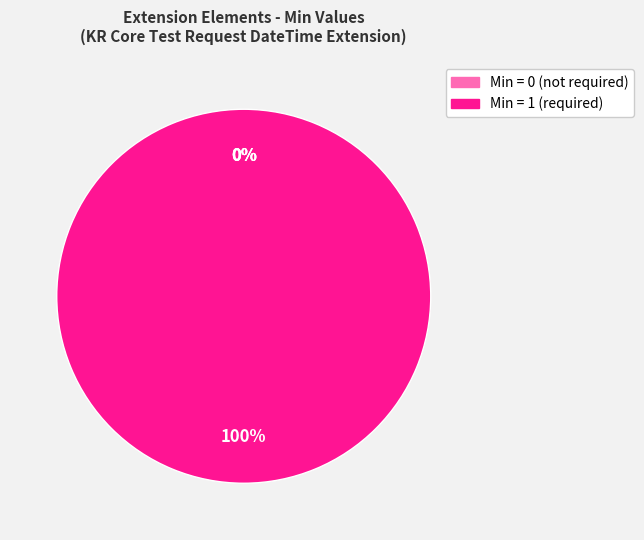

Is there a majority slice in this chart?

Yes